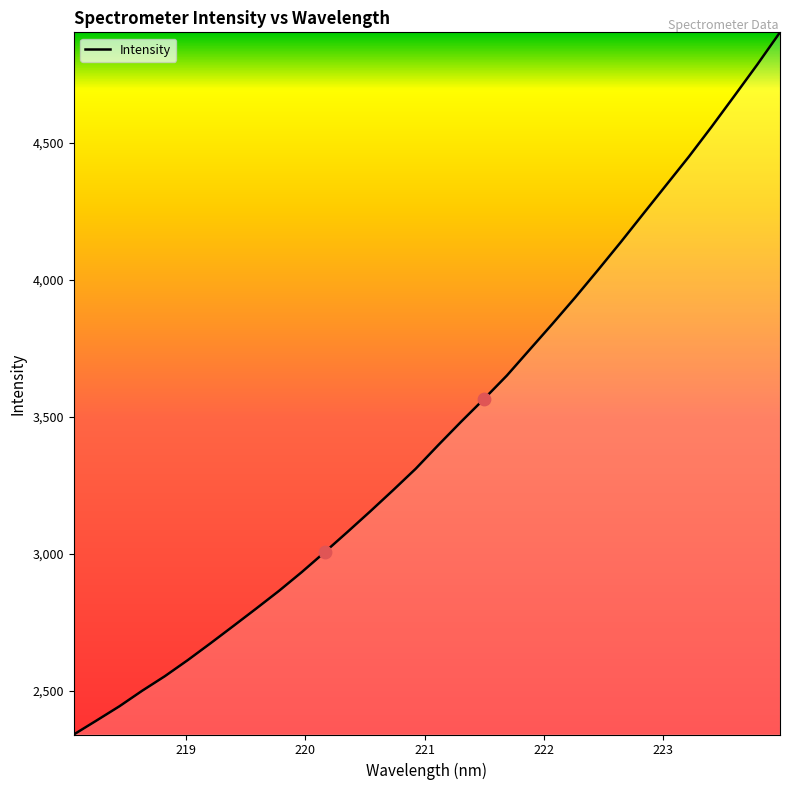

What is the greatest value displayed?

4902.5